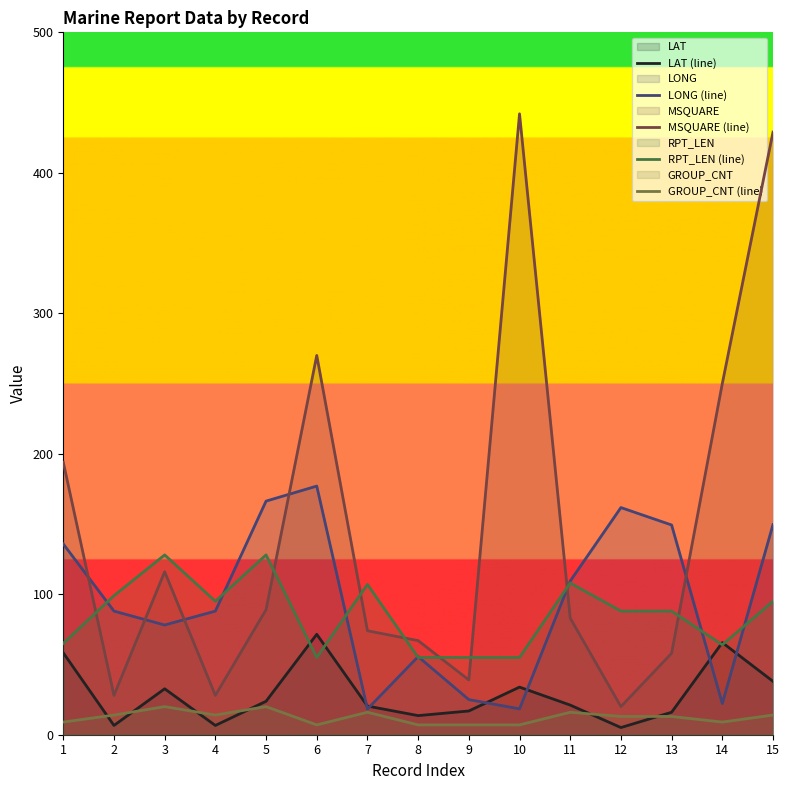

Between 10 and 1, which is larger?

1